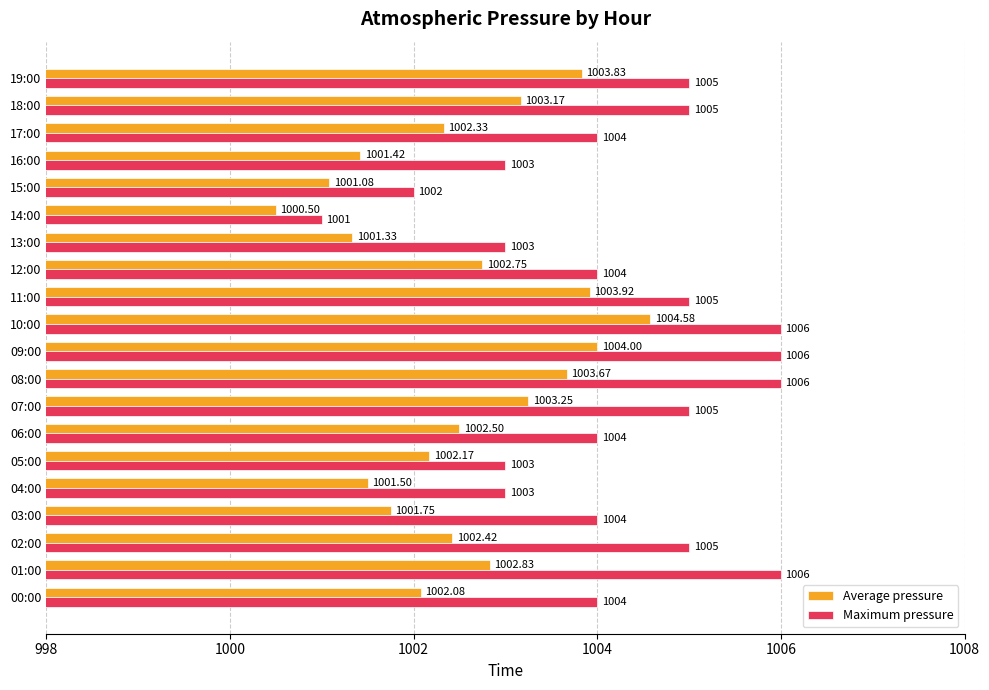

Which series has the largest range (max minus min)?

Maximum pressure